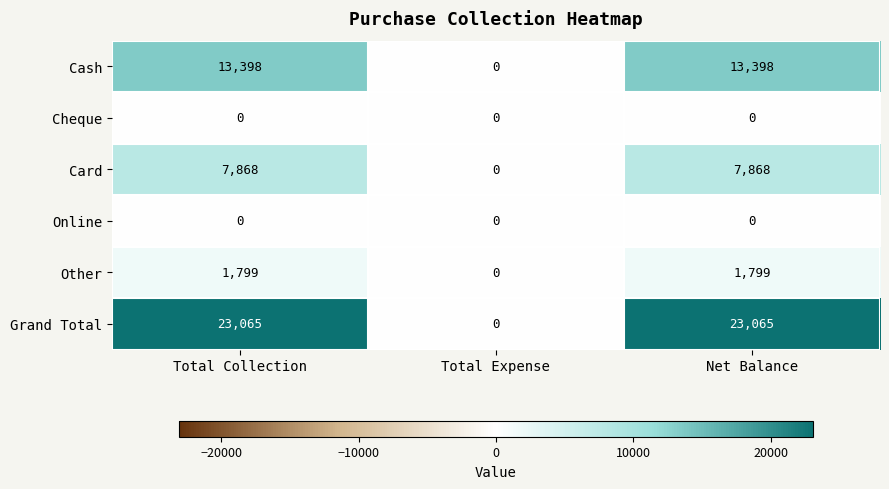

True or false: Other has a value of 0 at Total Expense.

True